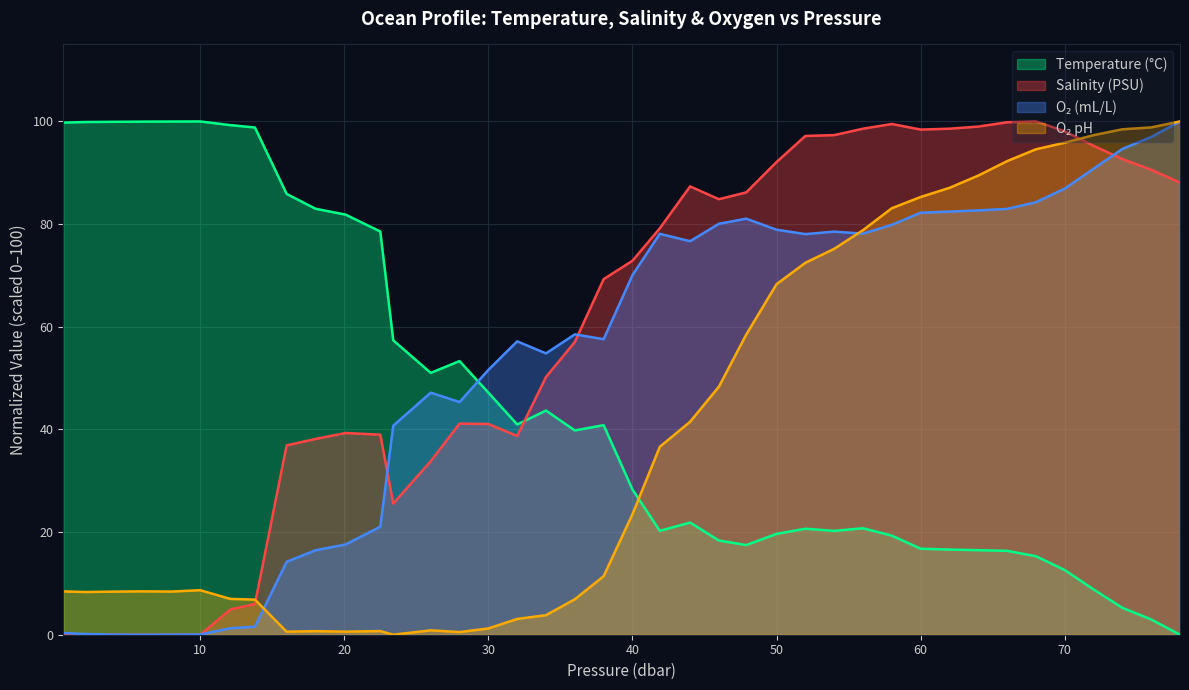

True or false: Salinity (PSU) and Temperature (°C) intersect in this chart.

True